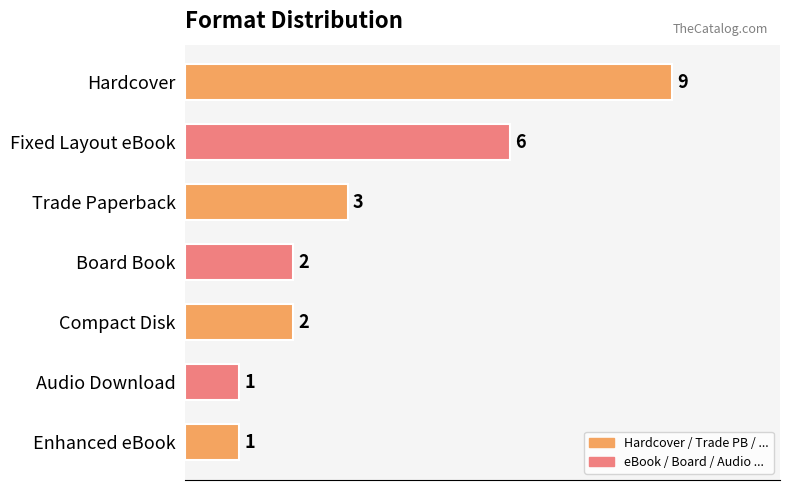

Between Audio Download and Hardcover, which is larger?

Hardcover